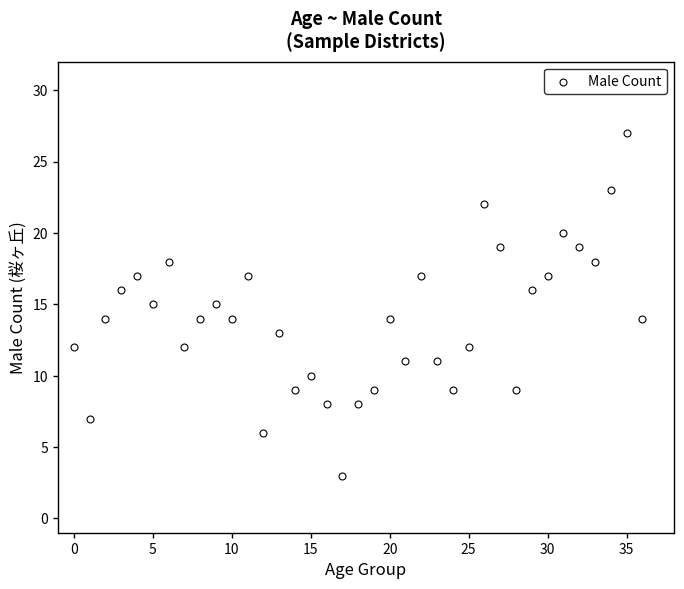

What is the range of Y values (max minus min)?

24